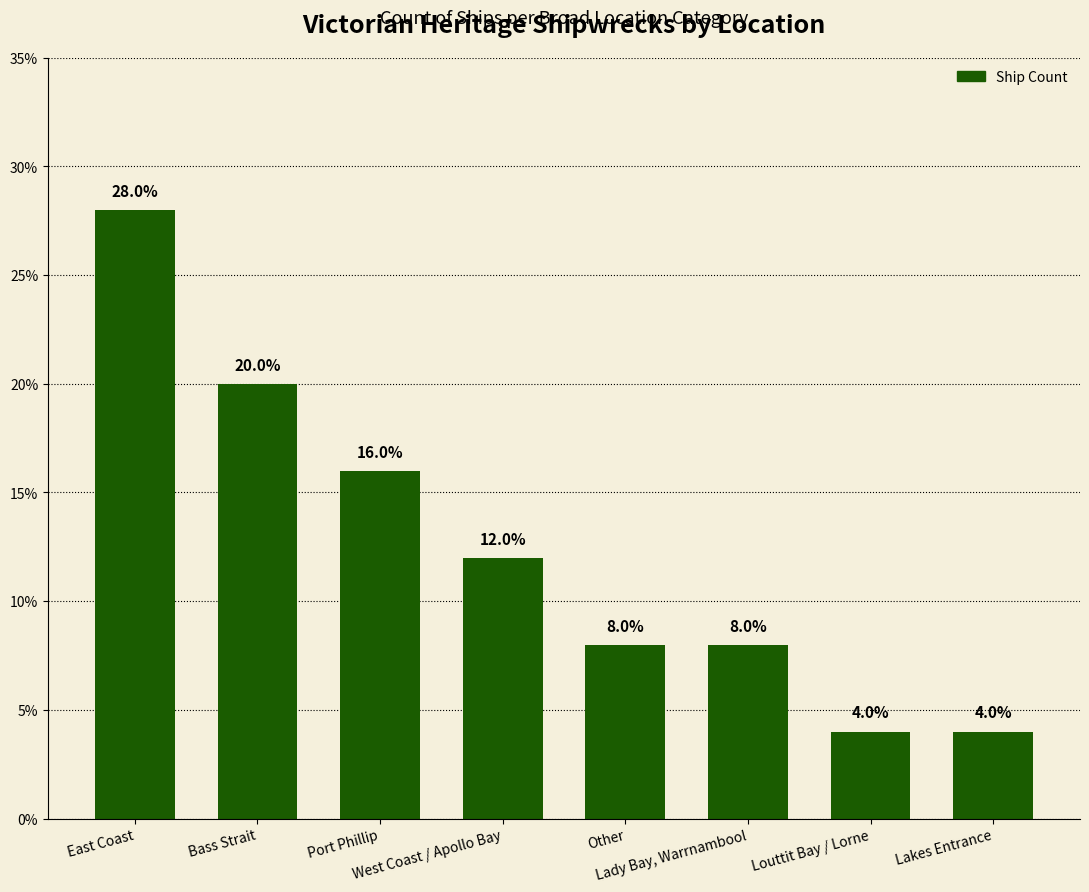

Reading left to right, list all the values displayed in this chart.

East Coast=28.0	Bass Strait=20.0	Port Phillip=16.0	West Coast / Apollo Bay=12.0	Other=8.0	Lady Bay, Warrnambool=8.0	Louttit Bay / Lorne=4.0	Lakes Entrance=4.0